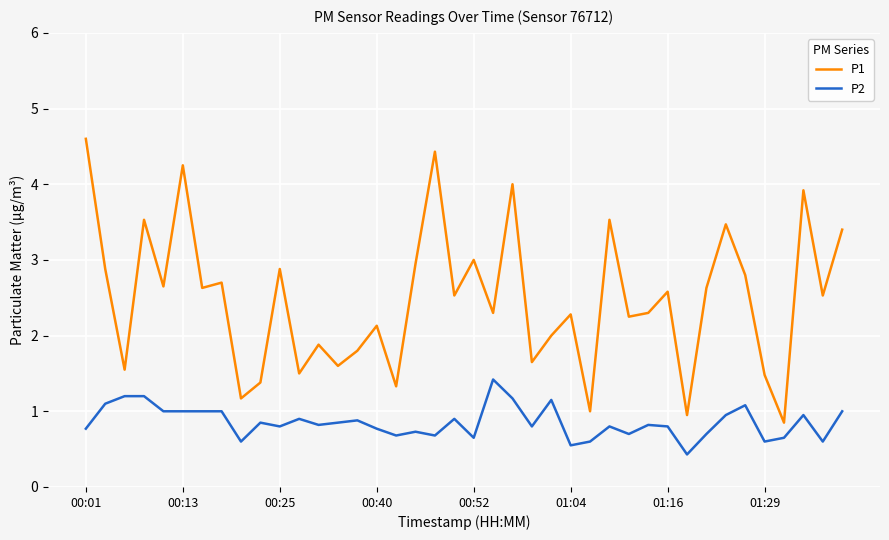

True or false: P1 has more than 0 points higher than both neighbors.

True